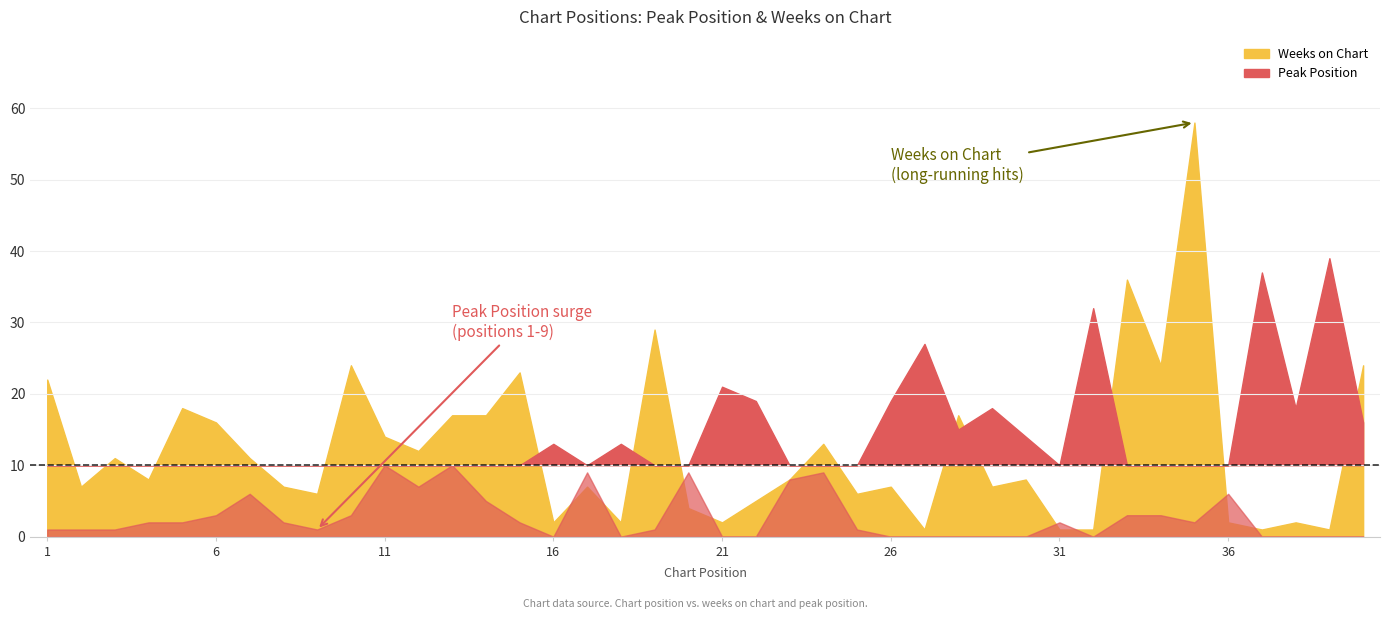

What is the total value across all series at 19?

30